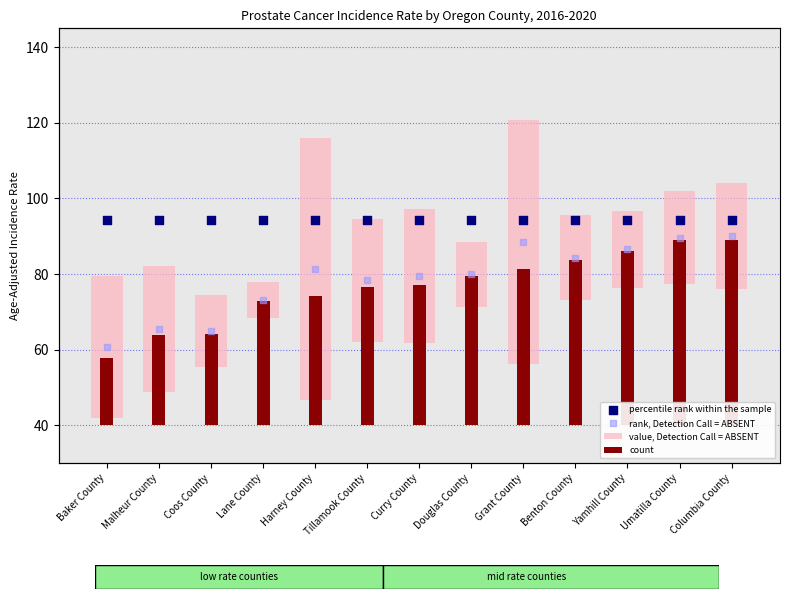

Is the value of value, Detection Call = ABSENT at Benton County greater than the value of percentile rank within the sample at Tillamook County?

No